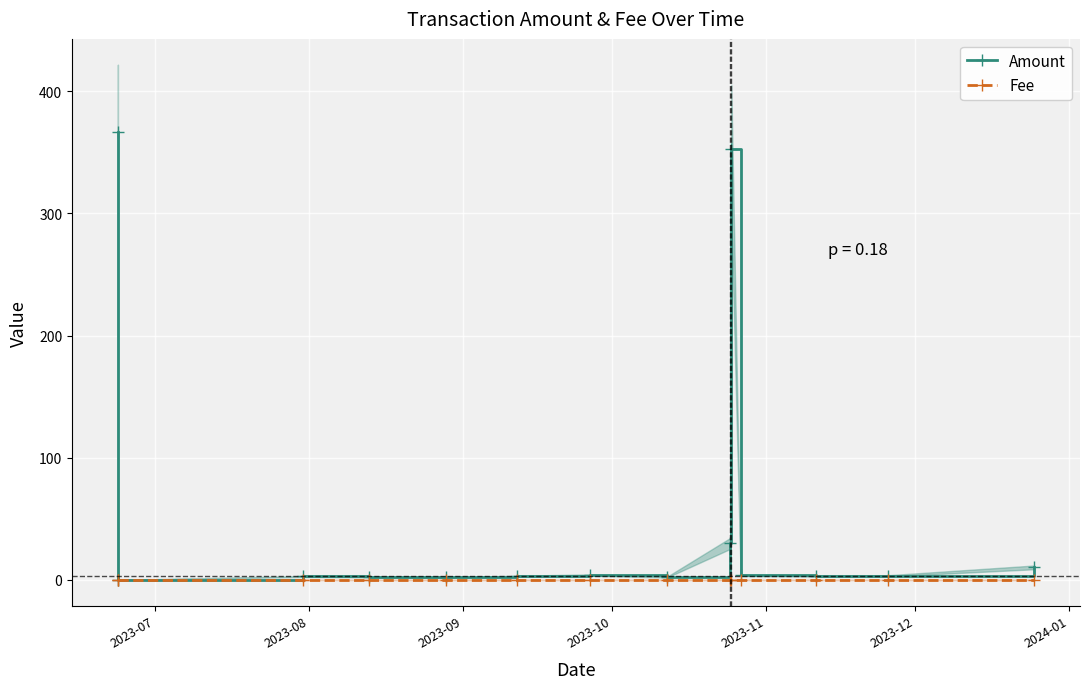

Which label corresponds to the largest value in the chart?

2023-07